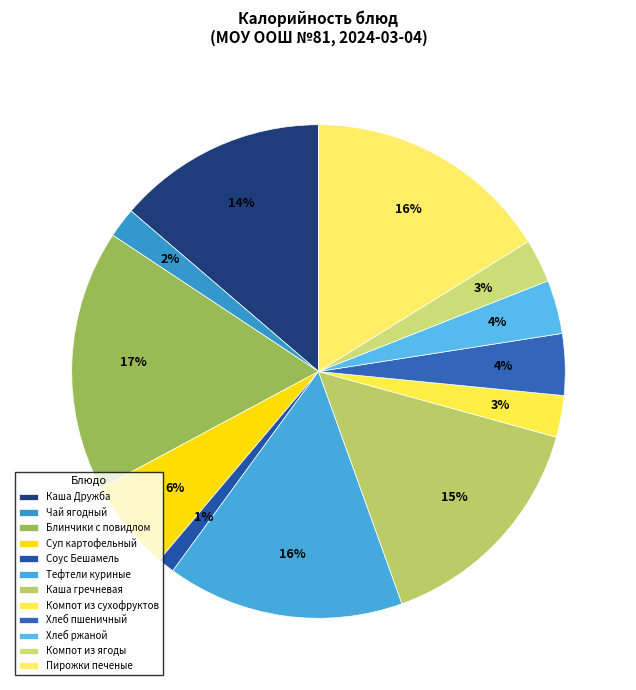

How many segments does this pie chart have?

12